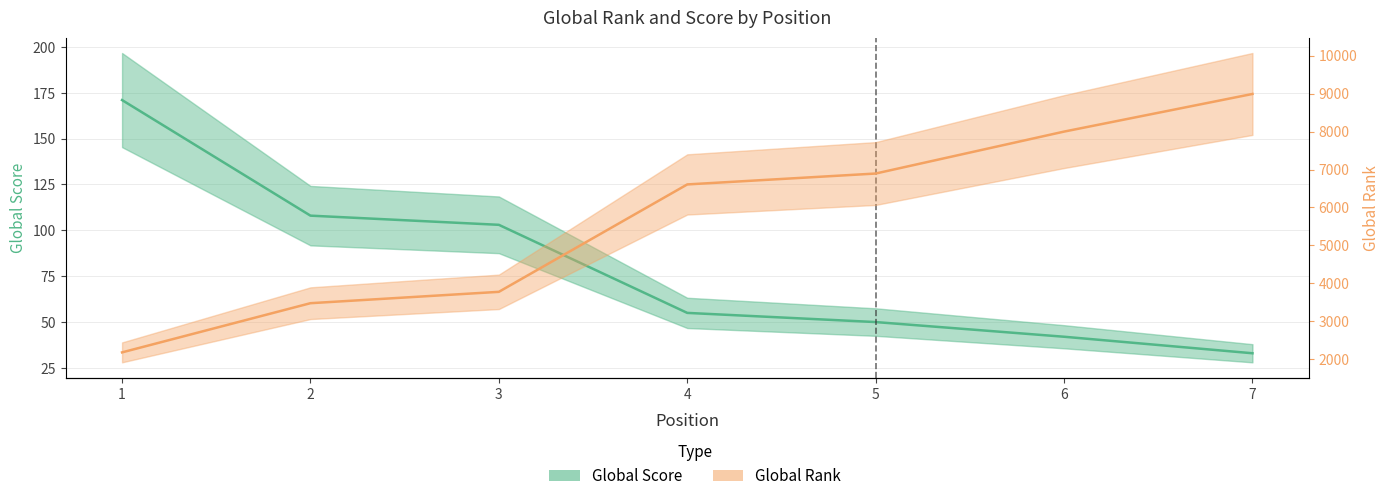

Reading left to right, extract all data points from this chart.

Global Score: 1=171	2=108	3=103	4=55	5=50	6=42	7=33
Global Rank: 1=2185	2=3480	3=3779	4=6607	5=6894	6=7998	7=8989